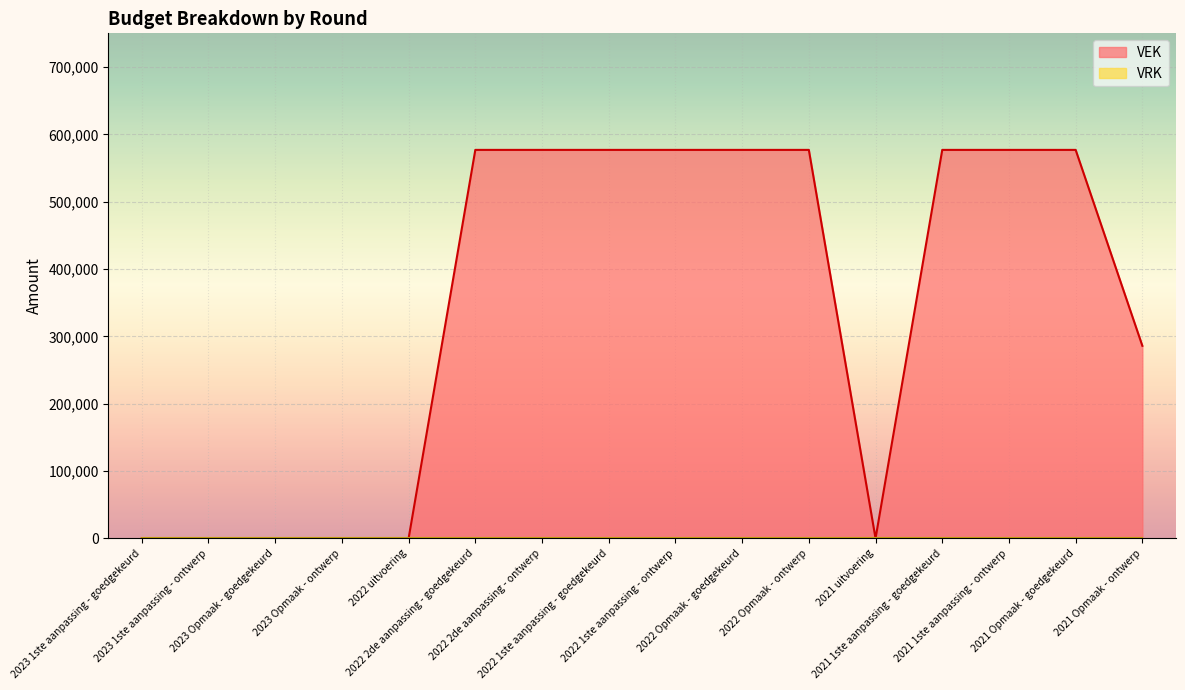

The chart shows a value of -181922 at 2022 uitvoering. True or false?

False